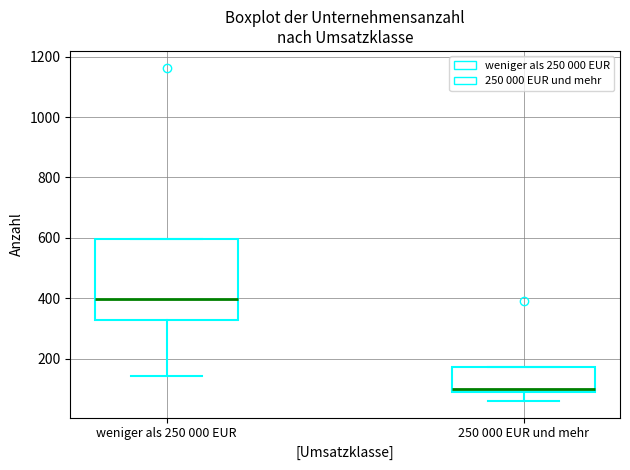

Reading left to right, read every box against the y-axis: the position of its median line, the range the box covers, and the ends of its whiskers. The values are not printed on the chart, so give them approximately, as read against the axis.

weniger als 250 000 EUR: median 400, box 320 to 600, whiskers 140 to 600
250 000 EUR und mehr: median 100, box 80 to 180, whiskers 60 to 180